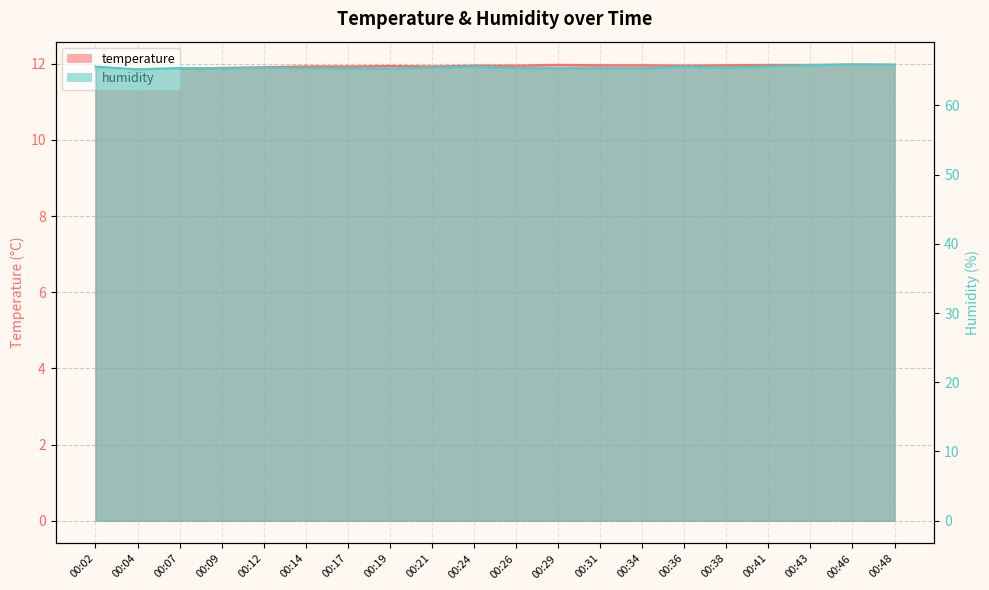

Between 00:43 and 00:46, which series saw the biggest shift?

humidity